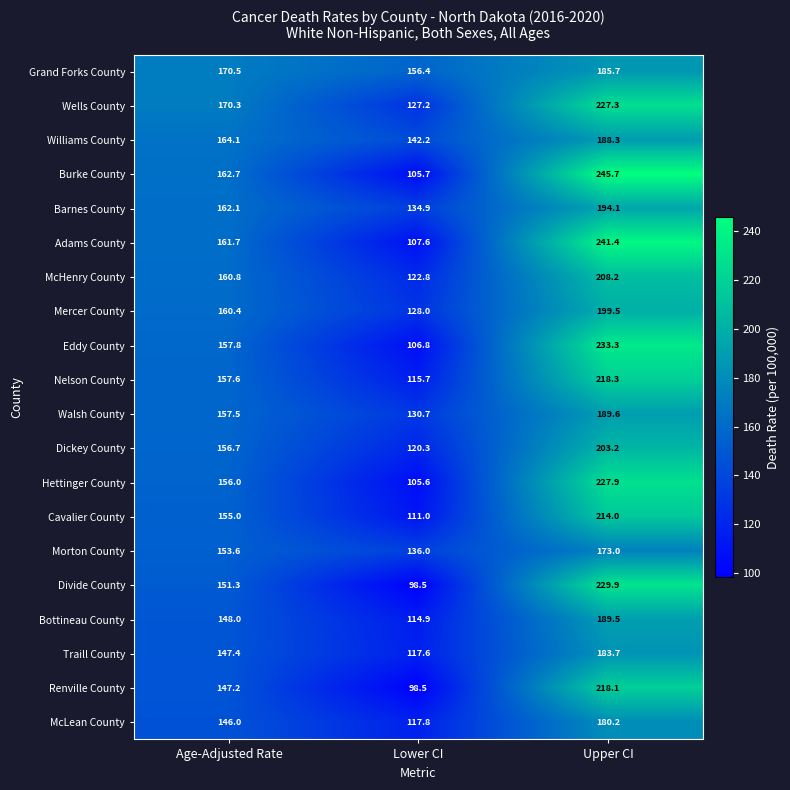

Rank the series by their maximum value, from lowest to highest.

Morton County, McLean County, Traill County, Grand Forks County, Williams County, Bottineau County, Walsh County, Barnes County, Mercer County, Dickey County, McHenry County, Cavalier County, Renville County, Nelson County, Wells County, Hettinger County, Divide County, Eddy County, Adams County, Burke County